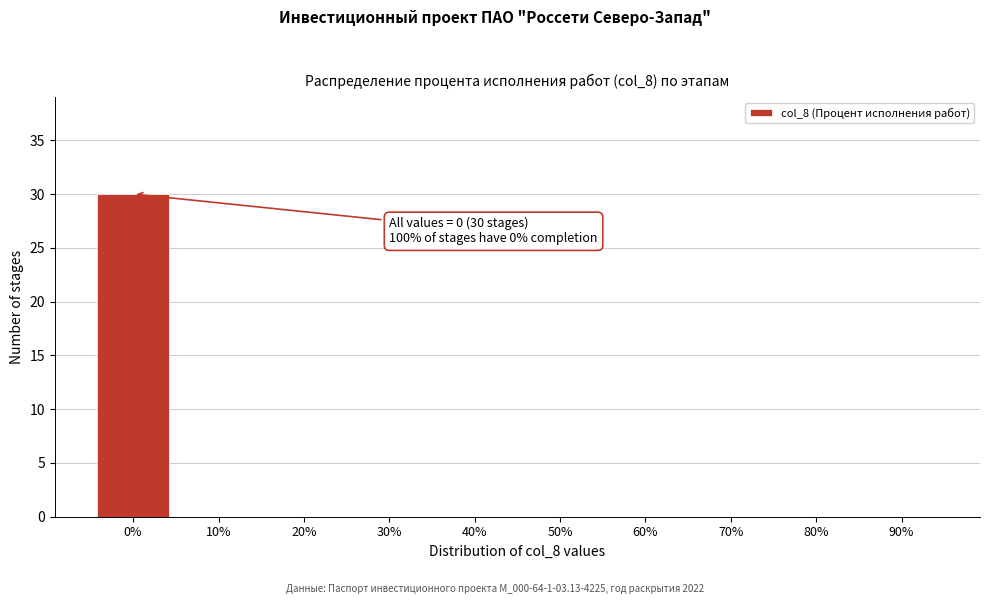

Reading left to right, what are all the values shown in this chart?

0%=30	10%=0	20%=0	30%=0	40%=0	50%=0	60%=0	70%=0	80%=0	90%=0